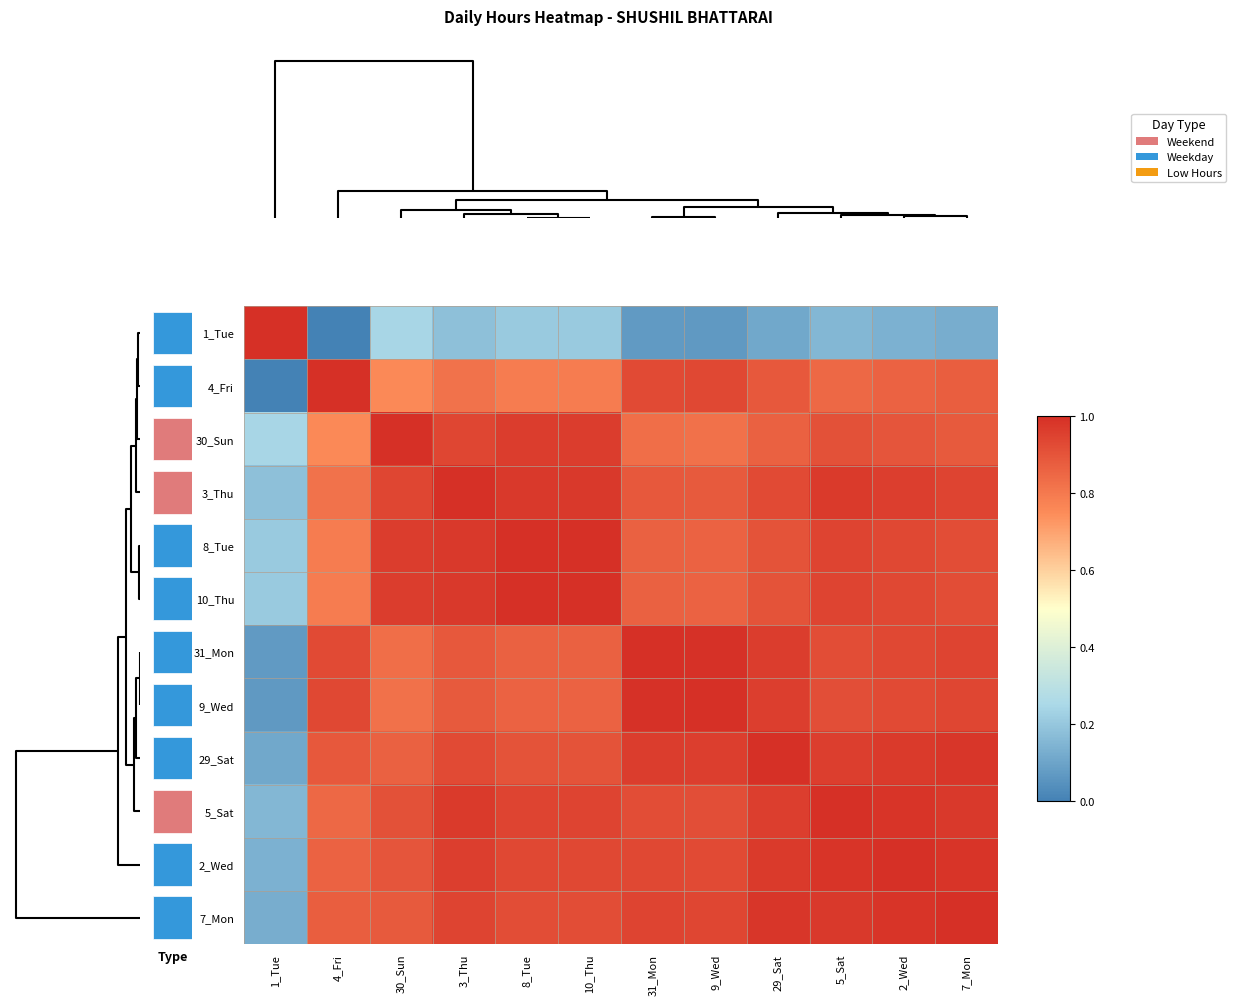

True or false: 7_Mon has a value of 0.9 at 4_Fri.

True